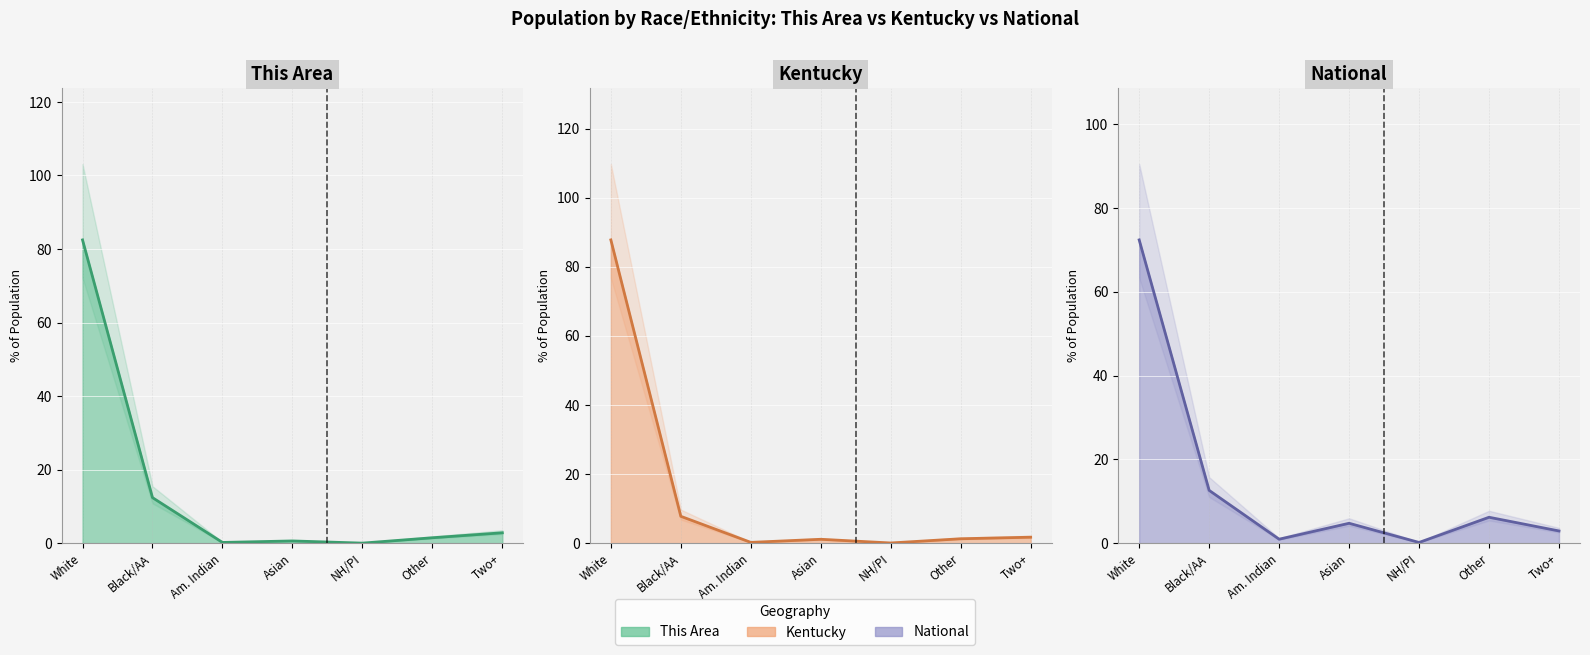

Which has a higher value, Two+ or Black/AA?

Black/AA